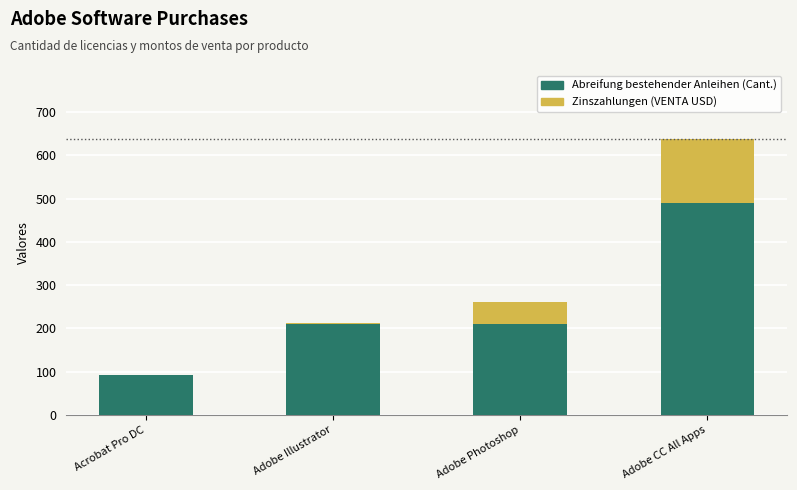

True or false: Abreifung bestehender Anleihen (Cant.) has a value of 92.0 at Acrobat Pro DC.

True